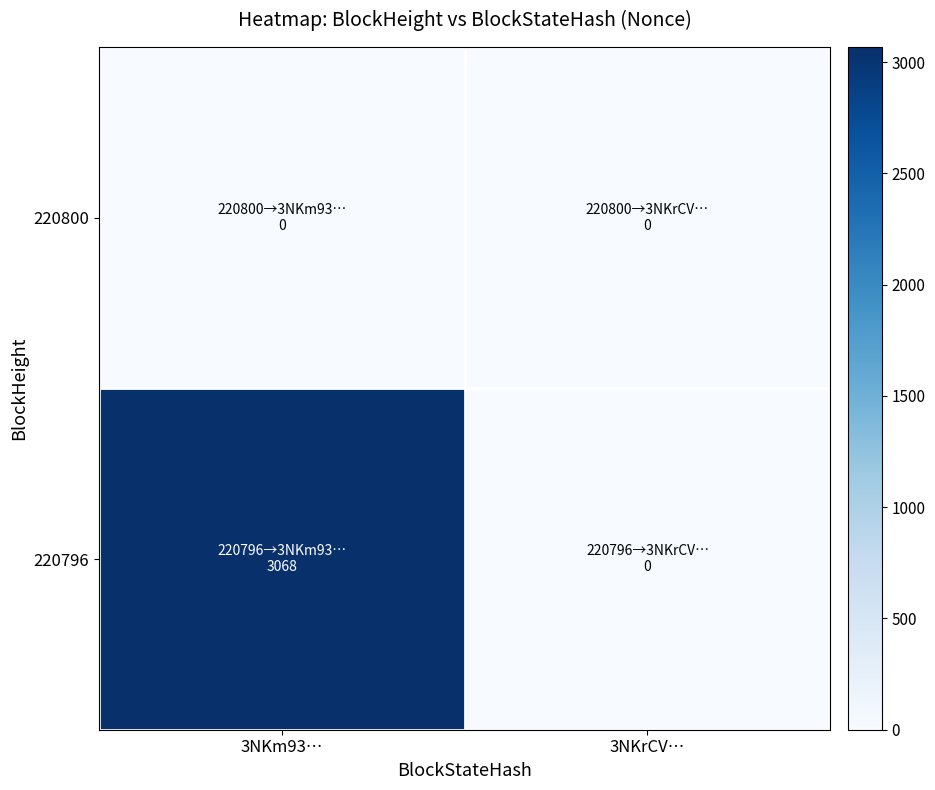

What is the total value across all series at 3NKm93…?

3068